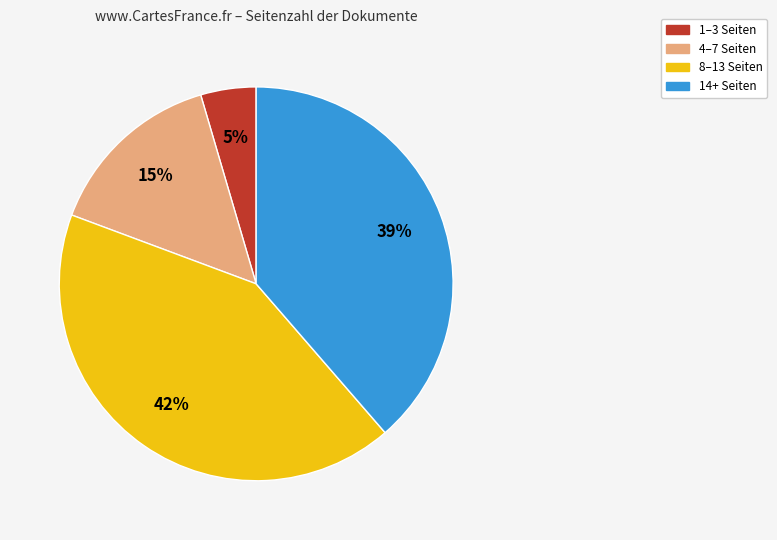

To the nearest percent, what is the average slice percentage?

25%